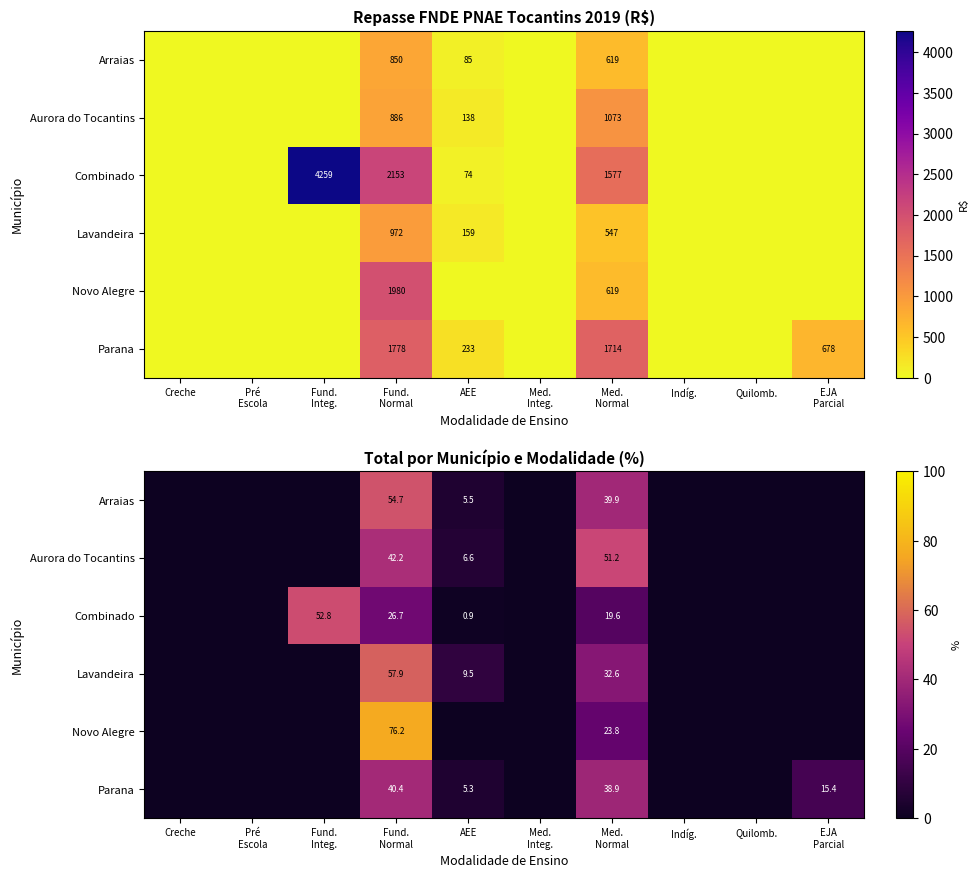

The value of Lavandeira at Creche is -20.6. True or false?

False